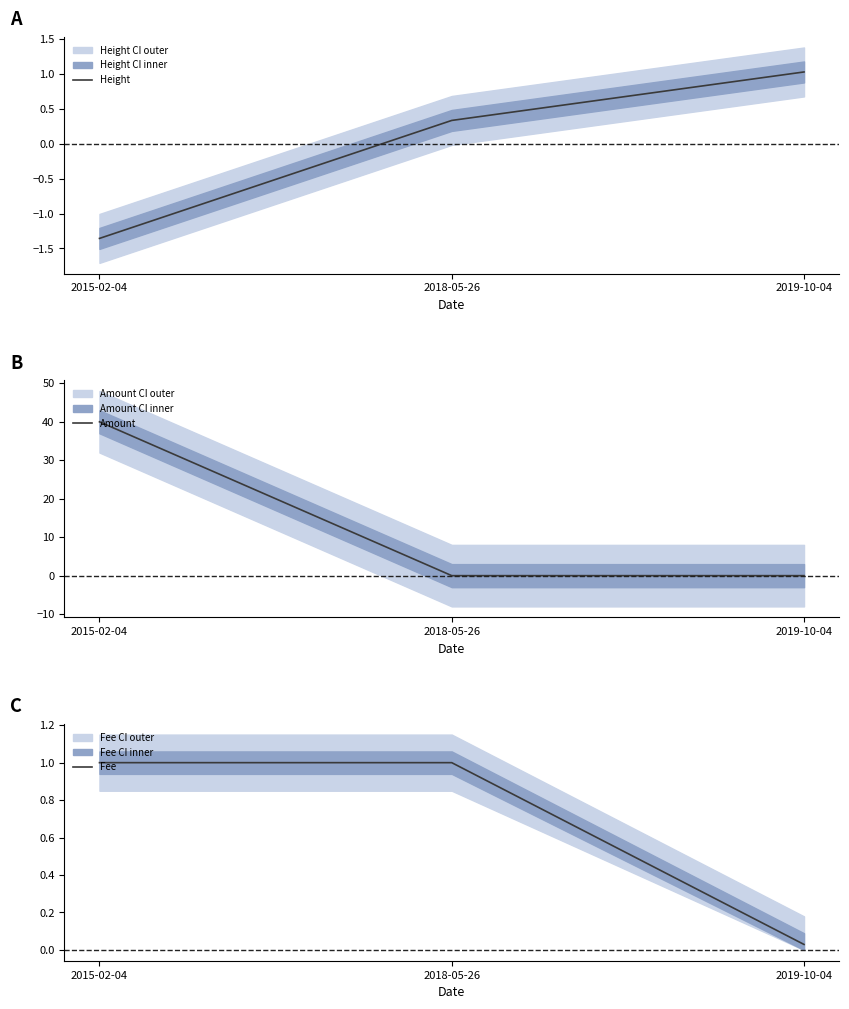

What is the label of the 3rd point from the right?

2015-02-04